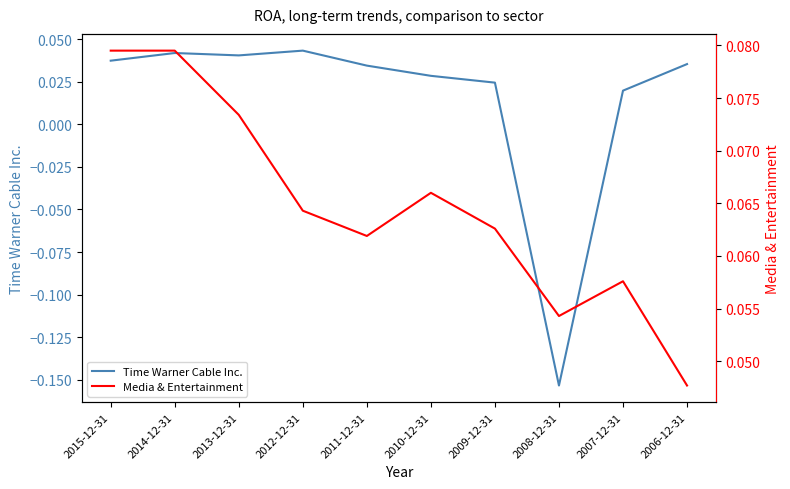

What is the minimum value for Time Warner Cable Inc.?

-0.2